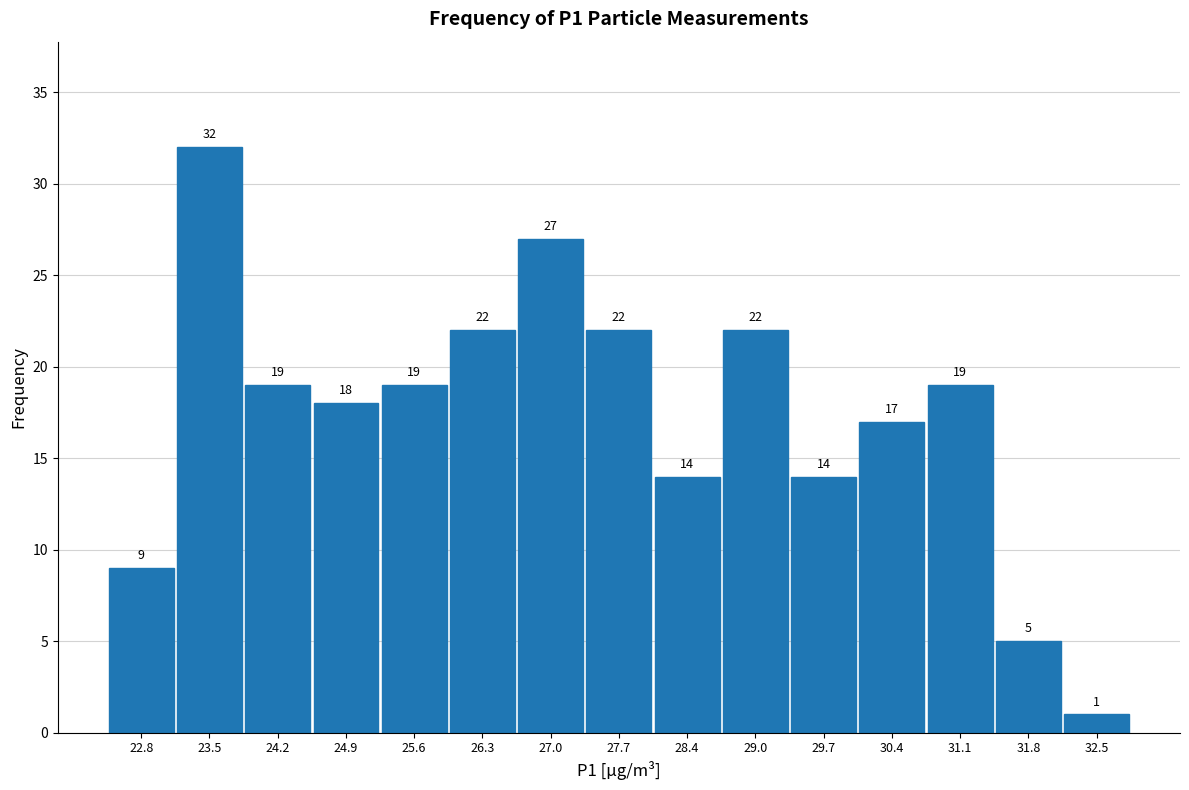

Reading left to right, list every bar in this chart as the range it spans on the x-axis followed by its height. The bar edges are not printed on the chart, so give them approximately, as read against the axis.

22.5 to 23.2: 9
23.2 to 23.9: 32
23.9 to 24.6: 19
24.6 to 25.3: 18
25.3 to 25.9: 19
25.9 to 26.6: 22
26.6 to 27.3: 27
27.3 to 28.0: 22
28.0 to 28.7: 14
28.7 to 29.4: 22
29.4 to 30.1: 14
30.1 to 30.8: 17
30.8 to 31.5: 19
31.5 to 32.1: 5
32.1 to 32.8: 1